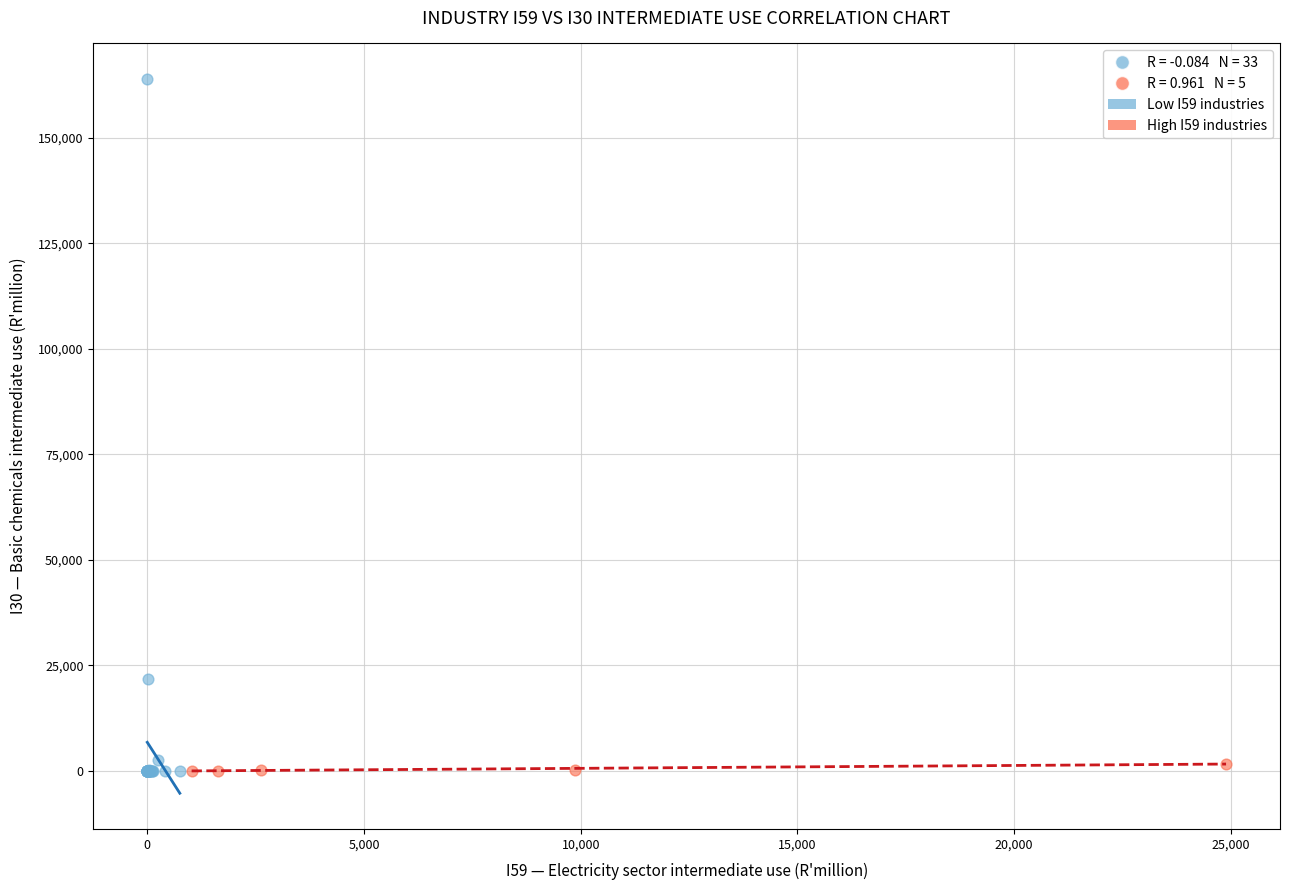

Which series reaches the maximum Y coordinate?

Low I59 industries